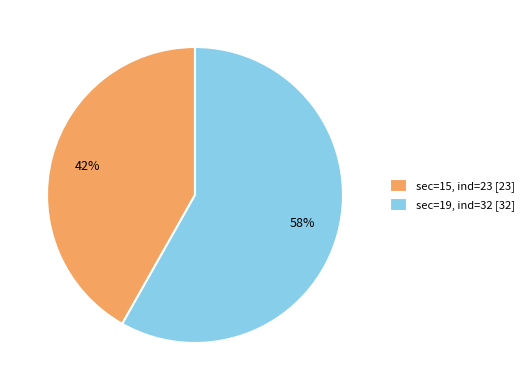

Rank the categories by value from lowest to highest.

sec=15, ind=23 [23], sec=19, ind=32 [32]